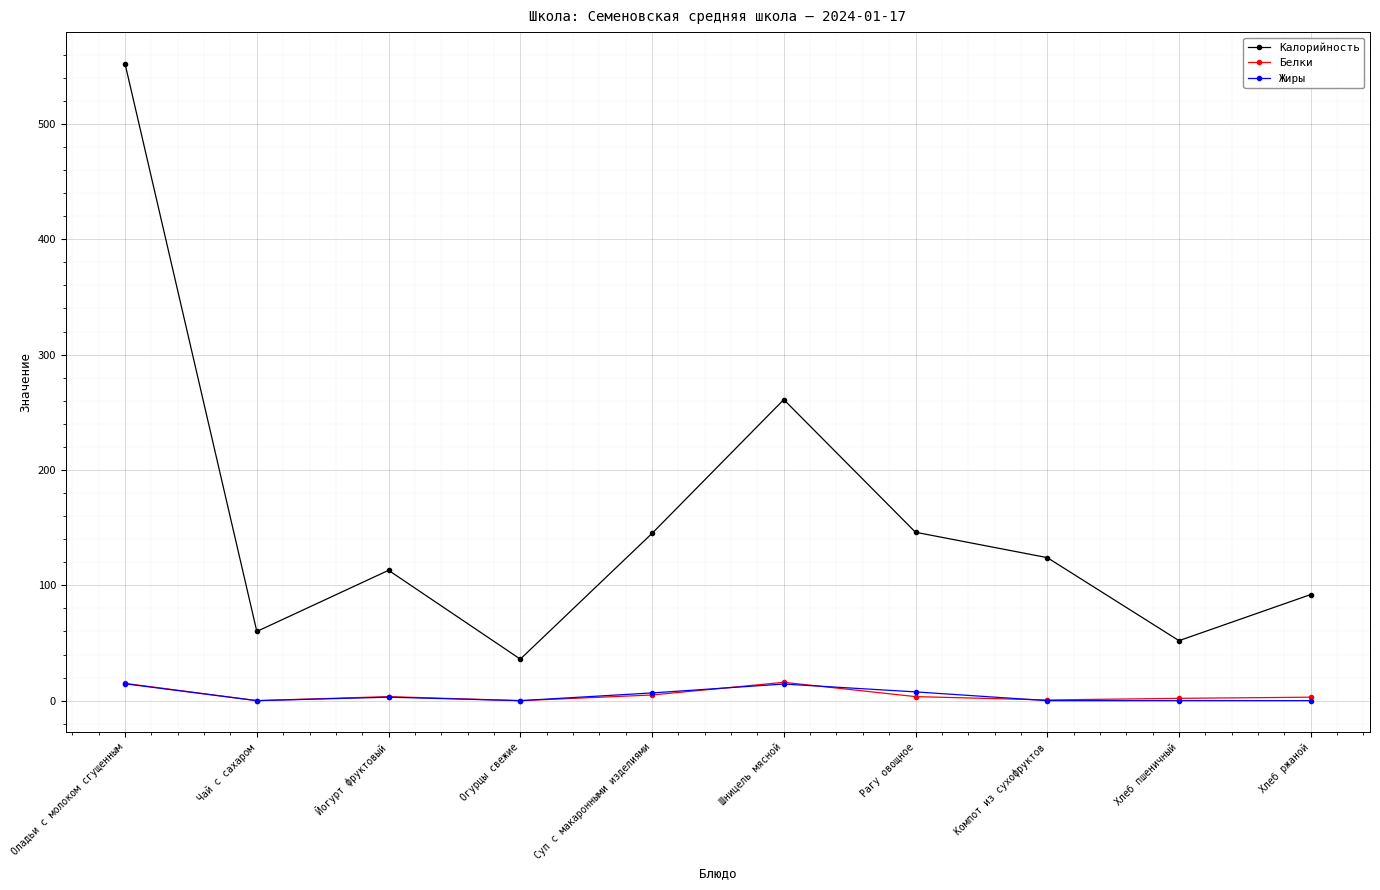

What is the value of the Калорийность point at the 9th from the left?

52.0